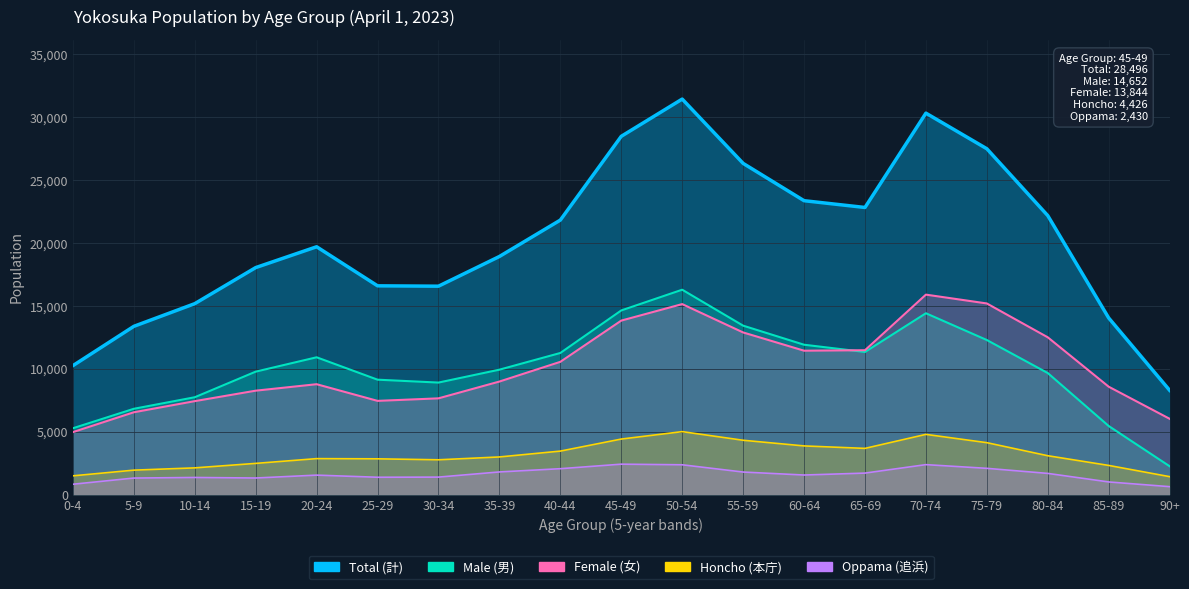

True or false: Total (計) has more than 1 points higher than both neighbors.

True